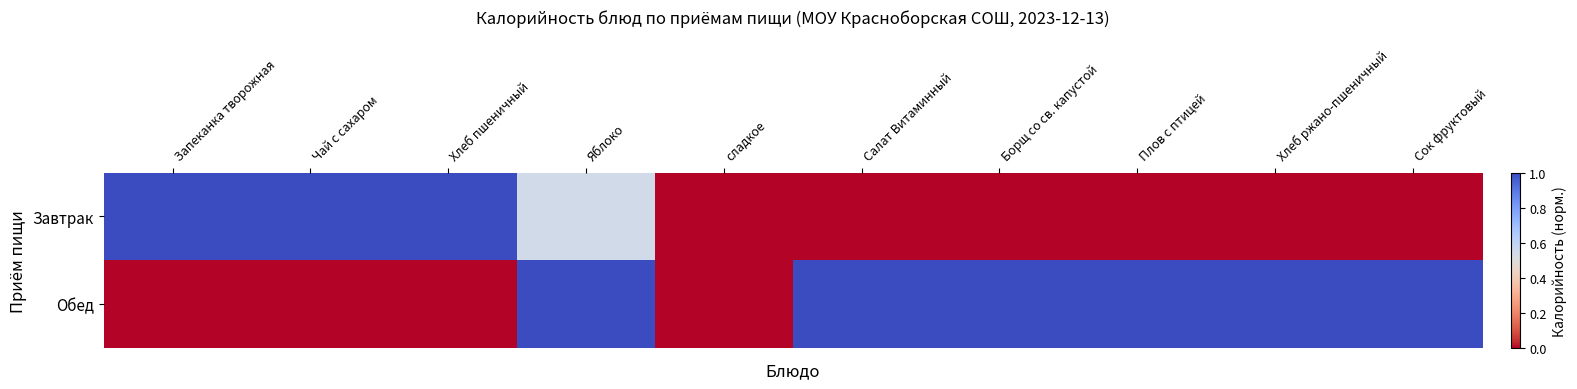

At which category does the chart reach its peak across all series?

Запеканка творожная